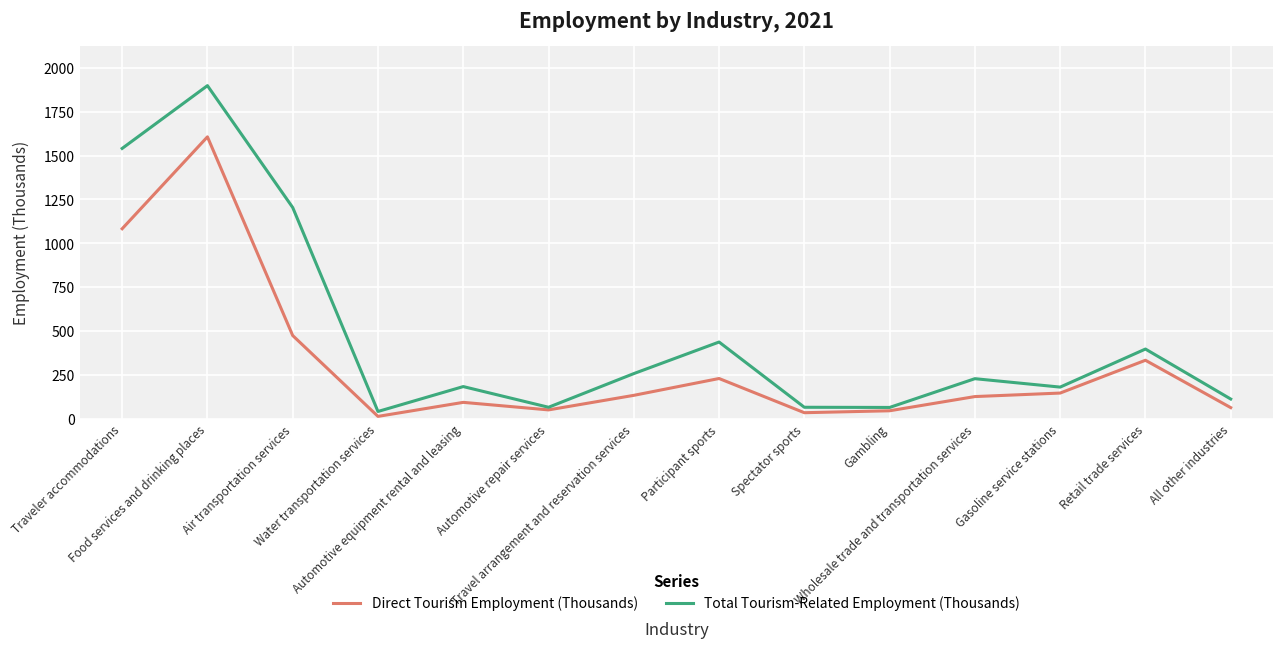

Which series has the widest spread of values?

Total Tourism-Related Employment (Thousands)